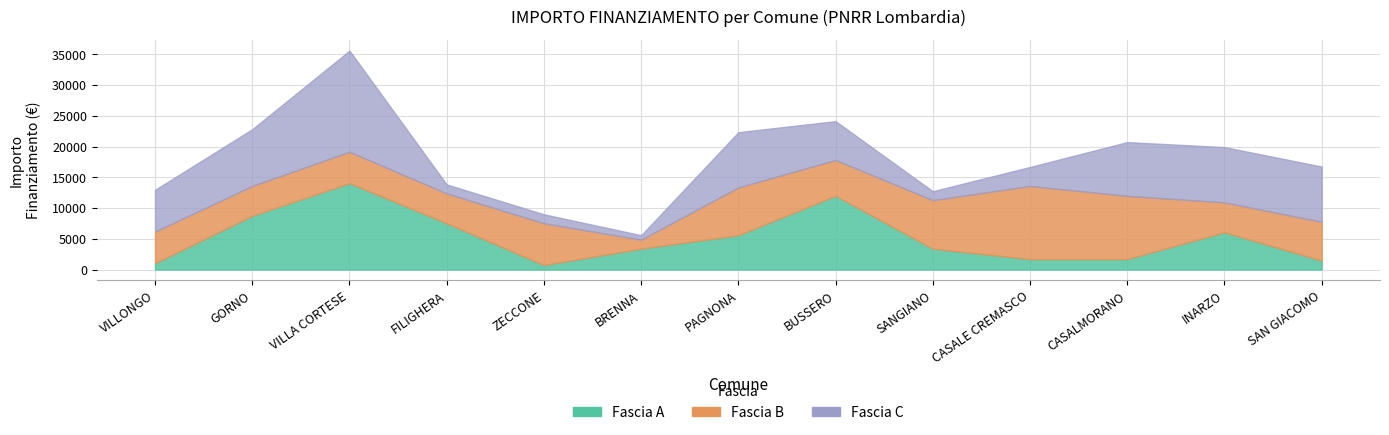

Rank the series at VILLONGO from lowest to highest value.

Fascia A, Fascia B, Fascia C